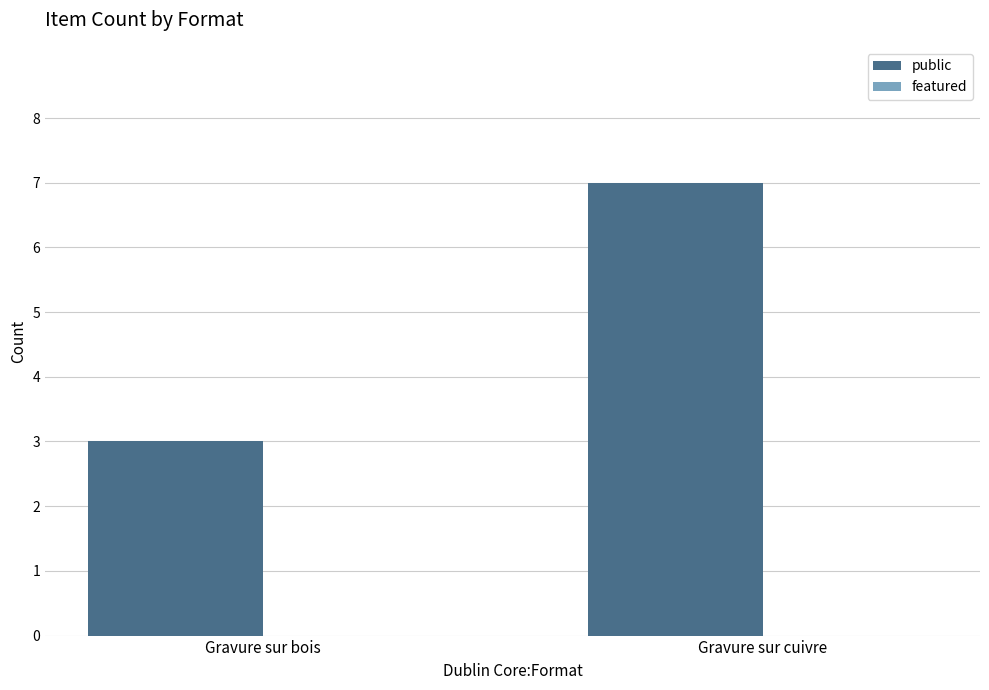

What position from the right is Gravure sur bois?

2